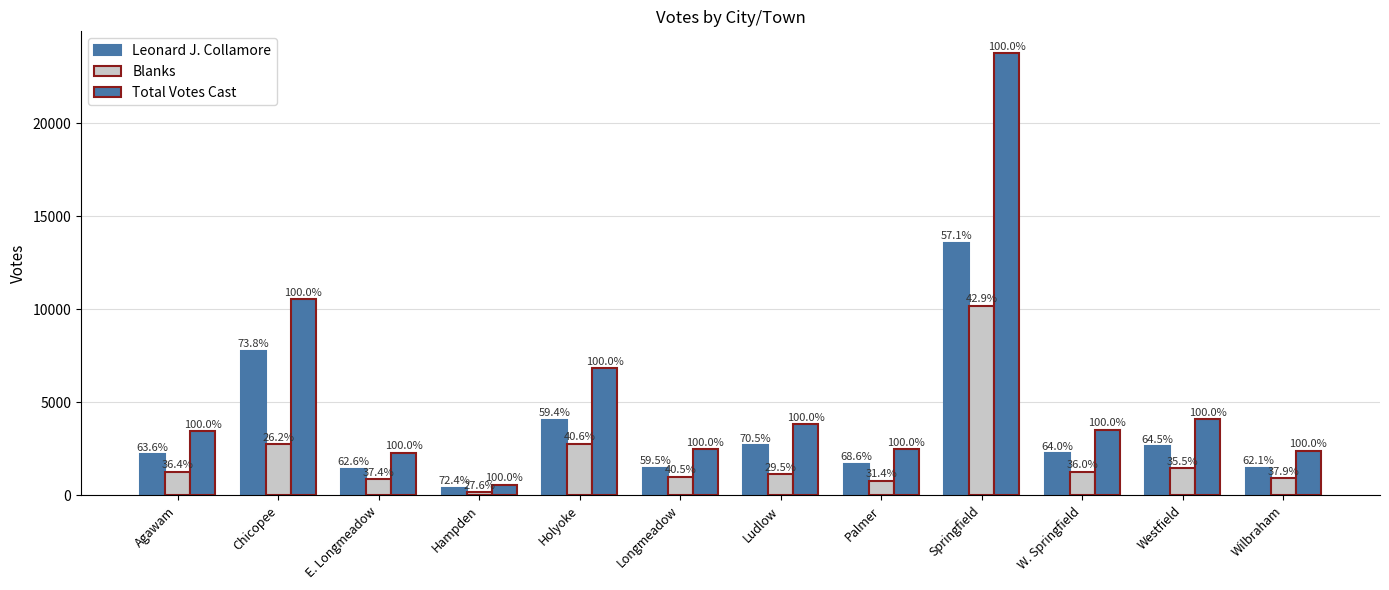

What is the value of the Blanks bar at the 6th from the left?

1000